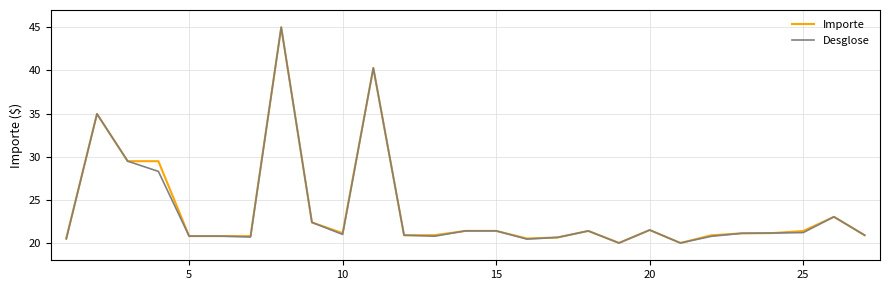

What is the lowest value of the Desglose series?

20.0